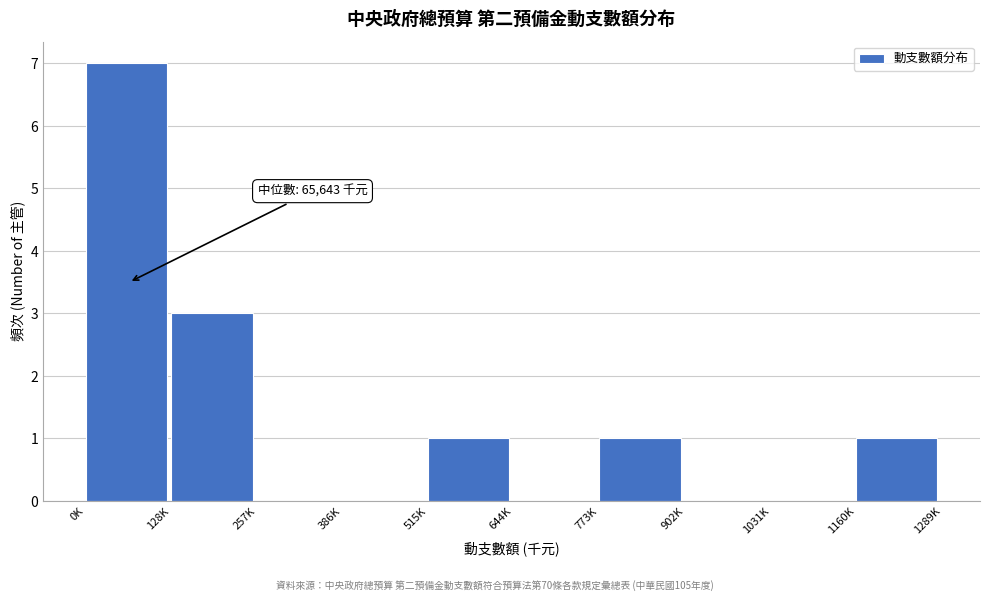

Reading left to right, extract all data points from this chart.

0K=7	128K=3	257K=0	386K=0	515K=1	644K=0	773K=1	902K=0	1031K=0	1160K=1